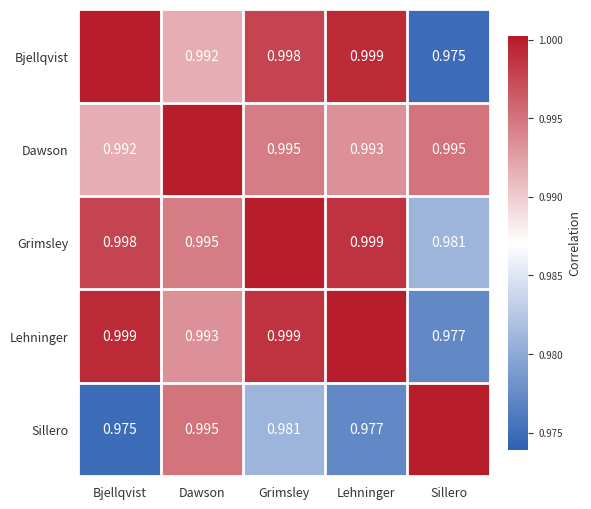

At which category is the sum across all series the highest?

Dawson